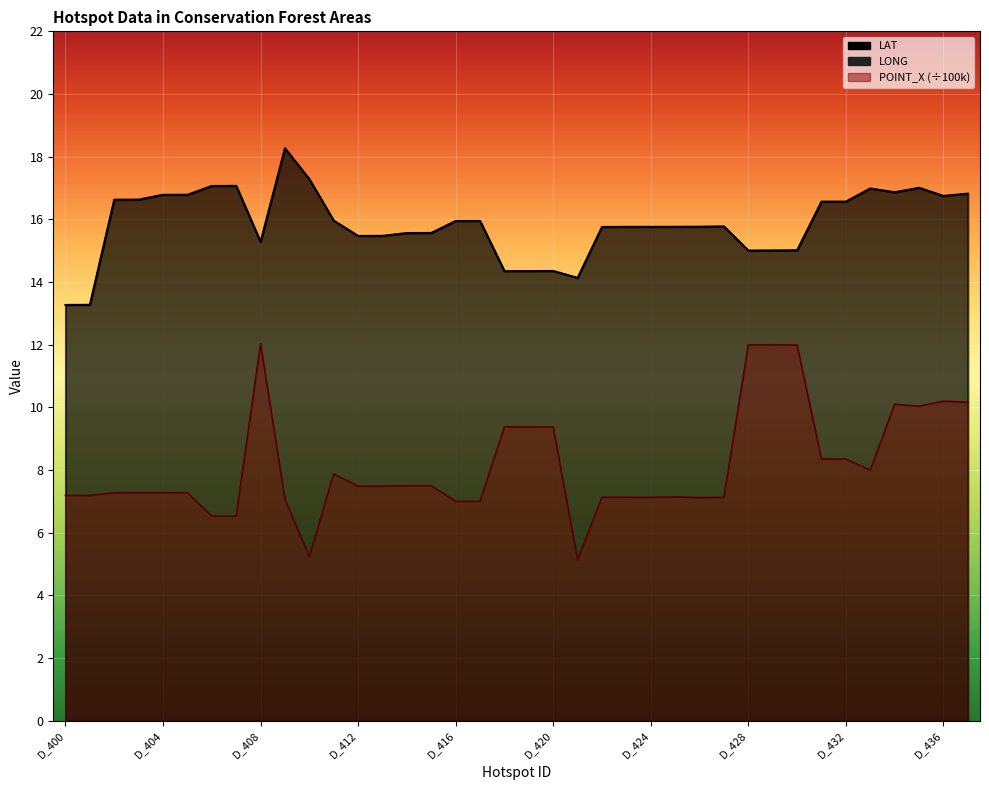

Between D_415 and D_433, which series saw the biggest shift?

LAT